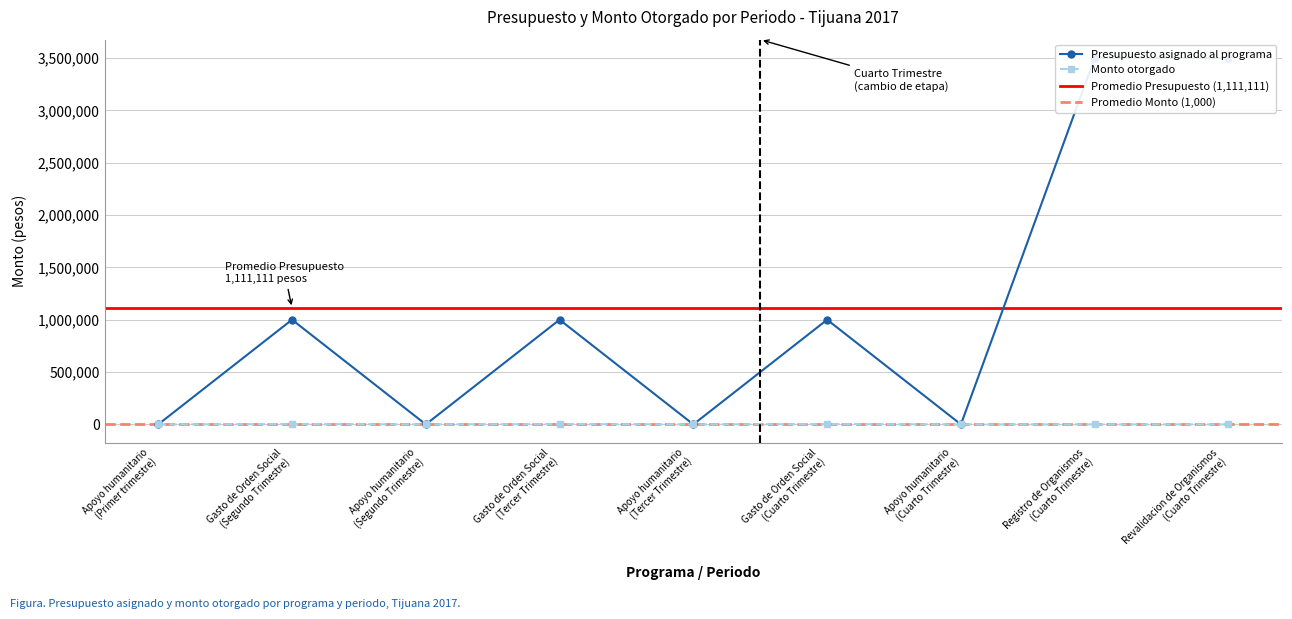

Which category has the lowest value across all series?

Apoyo humanitario (Primer trimestre)